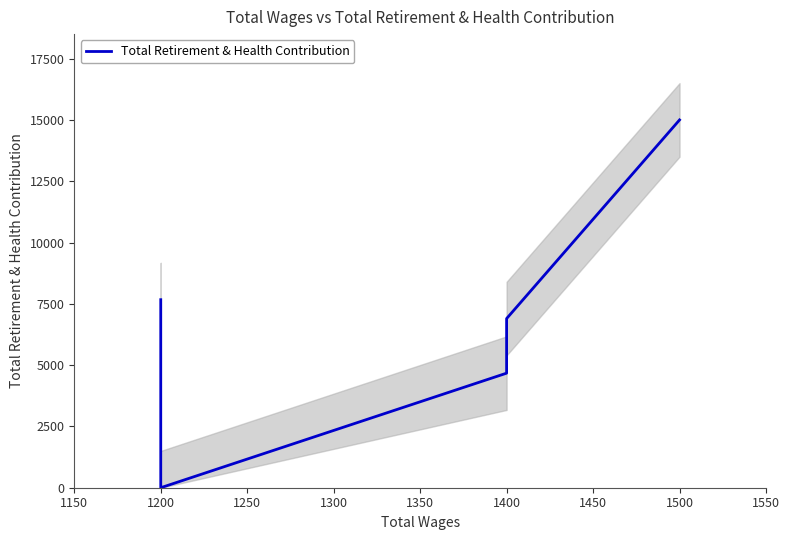

What is the ratio of the value at 1500 to the value at 1400?

3.2